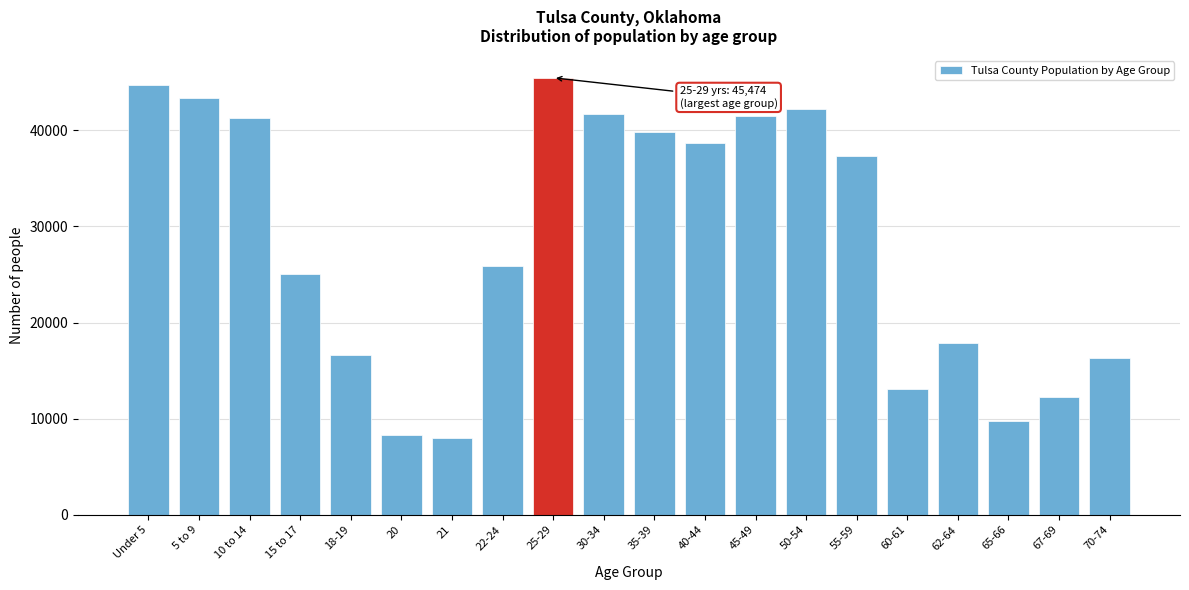

Reading left to right, extract all data points from this chart.

Under 5=44711	5 to 9=43321	10 to 14=41237	15 to 17=25007	18-19=16668	20=8285	21=8032	22-24=25835	25-29=45474	30-34=41694	35-39=39815	40-44=38658	45-49=41457	50-54=42185	55-59=37295	60-61=13035	62-64=17838	65-66=9792	67-69=12248	70-74=16290